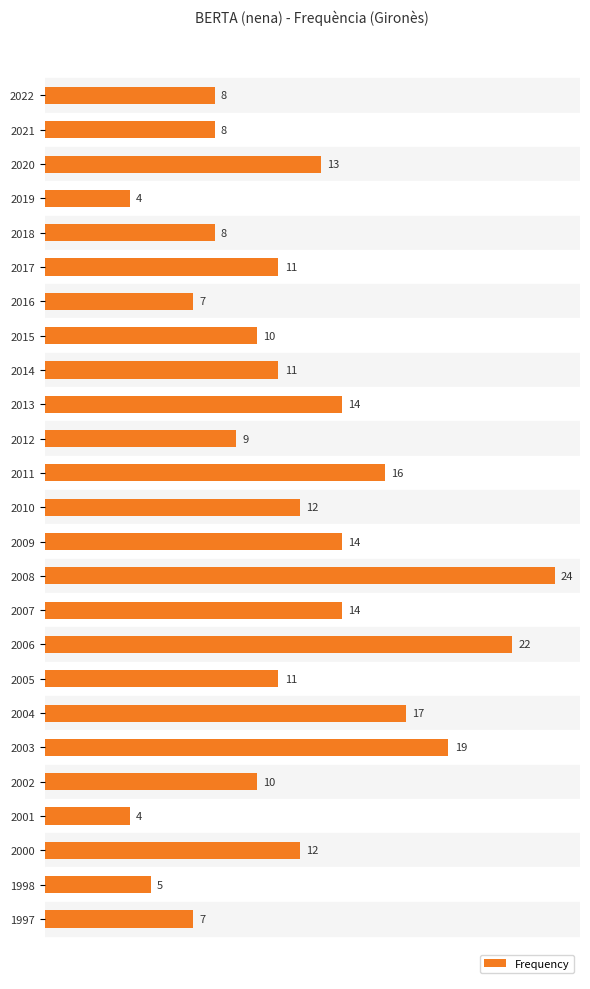

What is the greatest value displayed?

24